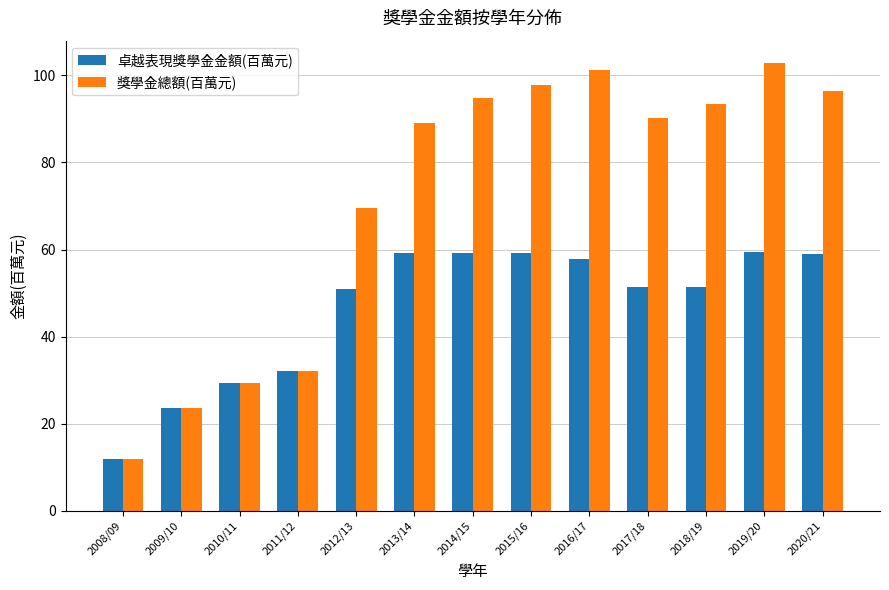

What is the difference between the 獎學金總額(百萬元) values at 2013/14 and 2017/18?

1.1